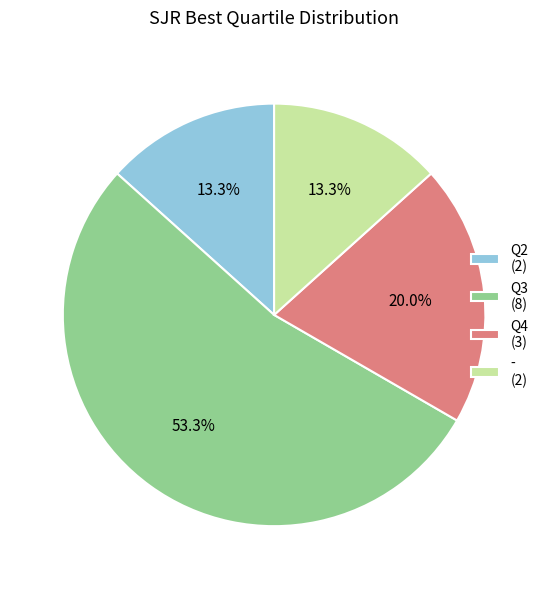

The Q4 slice represents 7% of the pie. True or false?

False